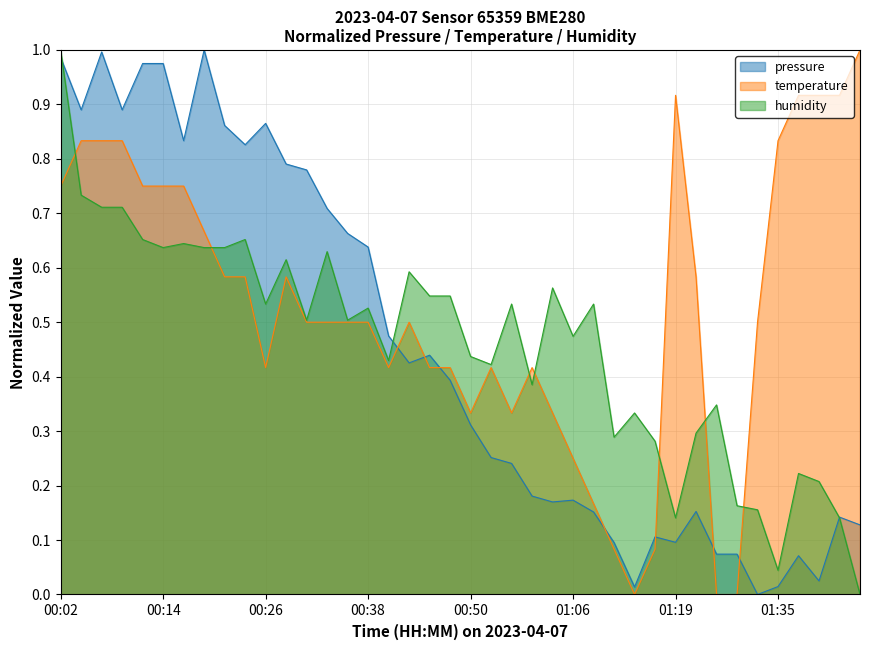

How many intersections are there between temperature and humidity?

7